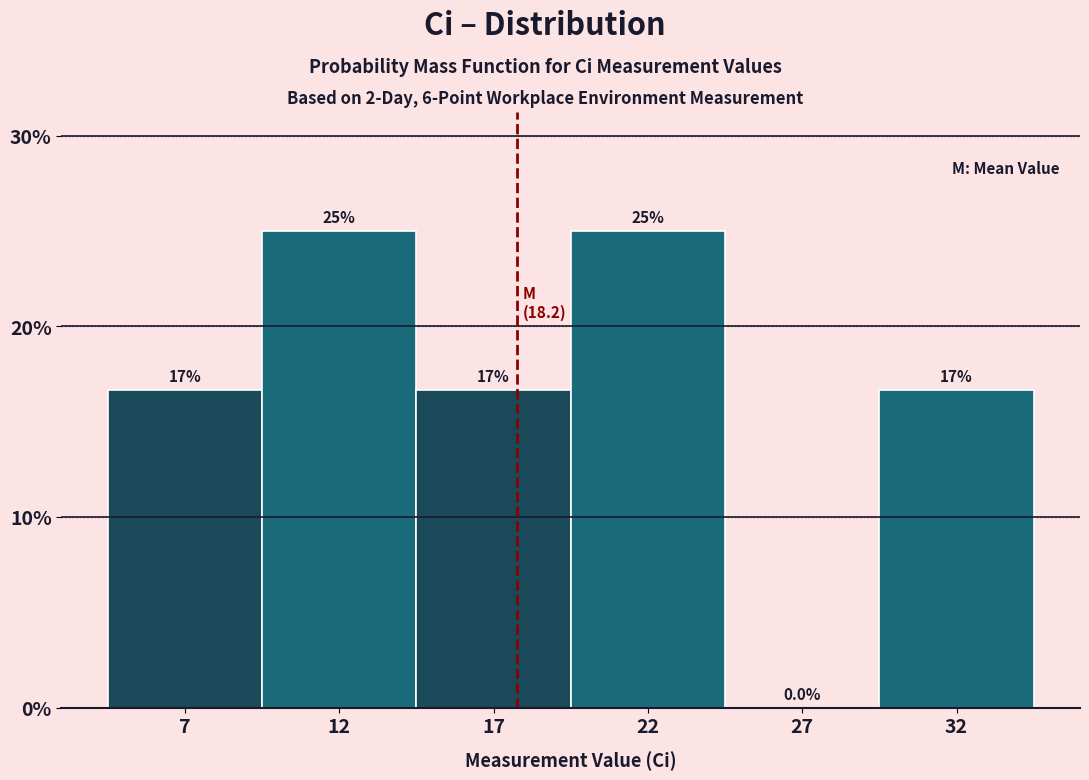

Reading left to right, transcribe all the data shown in this chart.

7=16.7	12=25.0	17=16.7	22=25.0	27=0.0	32=16.7